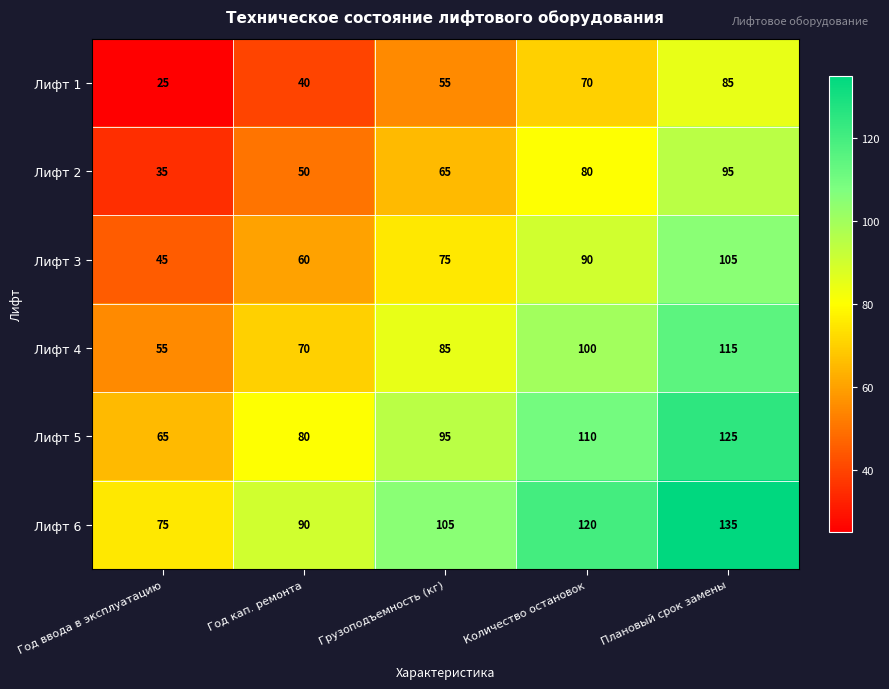

Reading right to left, extract all data points from this chart.

Лифт 1: 85	70	55	40	25
Лифт 2: 95	80	65	50	35
Лифт 3: 105	90	75	60	45
Лифт 4: 115	100	85	70	55
Лифт 5: 125	110	95	80	65
Лифт 6: 135	120	105	90	75